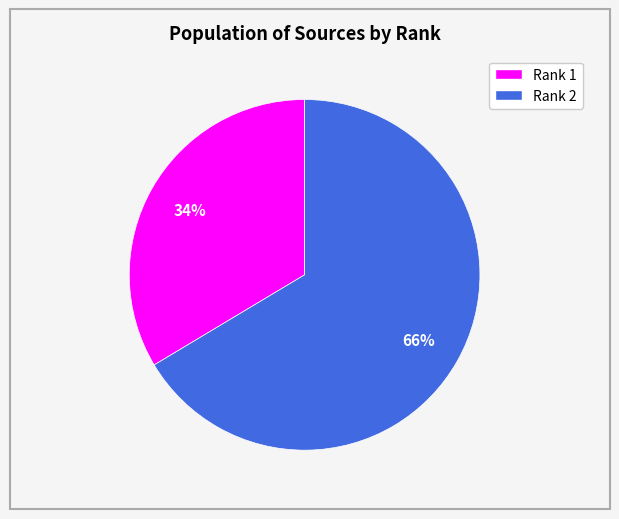

Is there a majority slice in this chart?

Yes